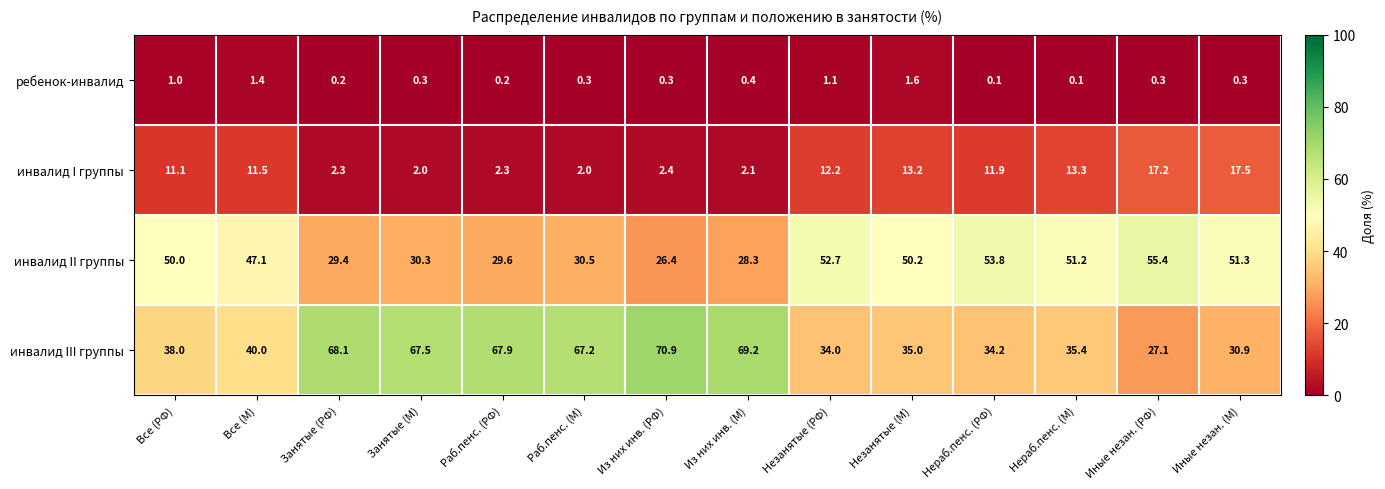

What is the total value across all series at Все (М)?

100.0